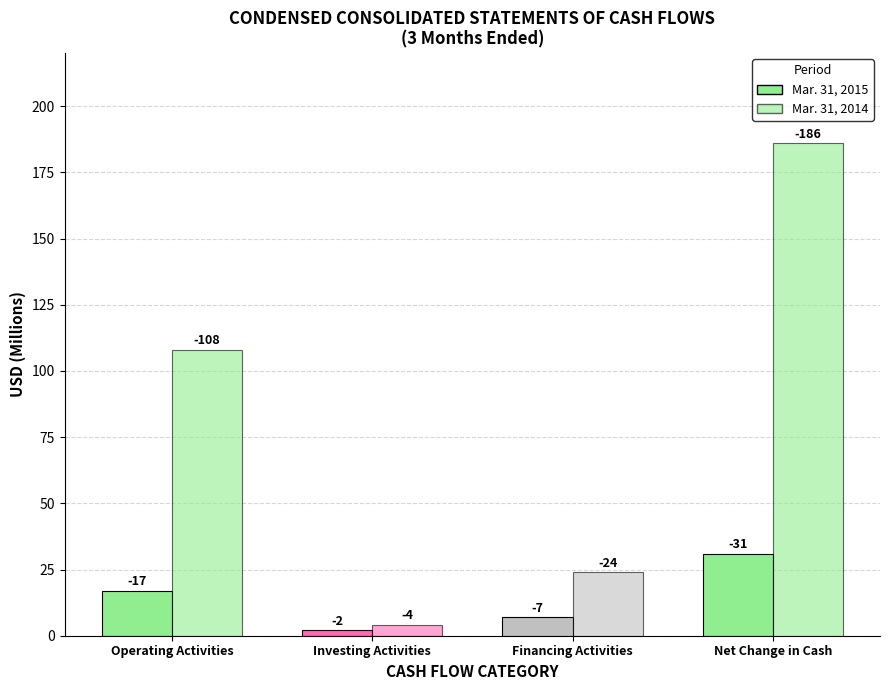

Does the chart contain any negative values?

No